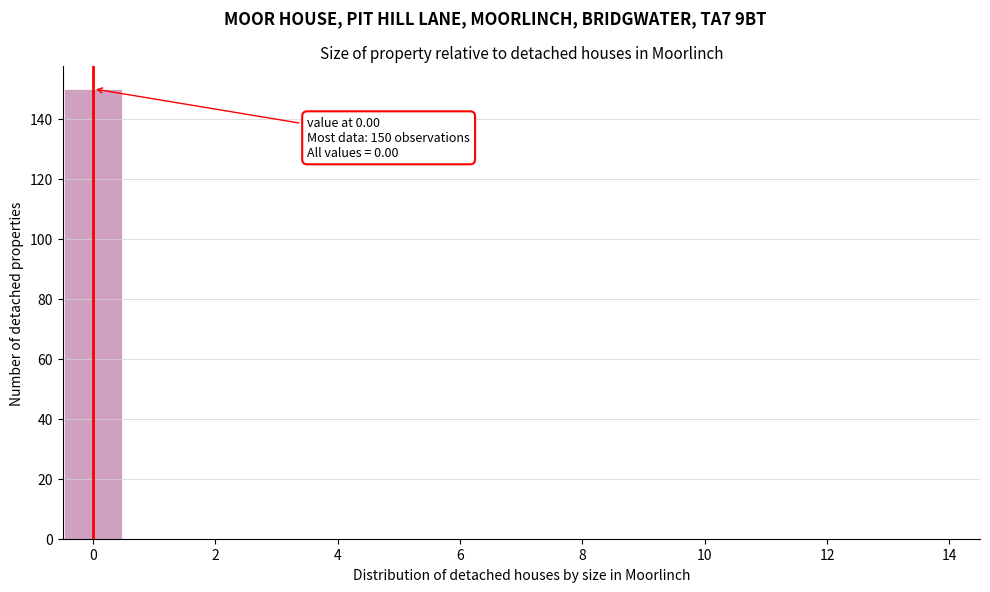

Over which range of the x-axis is the bar tallest?

-0.5 to 0.5